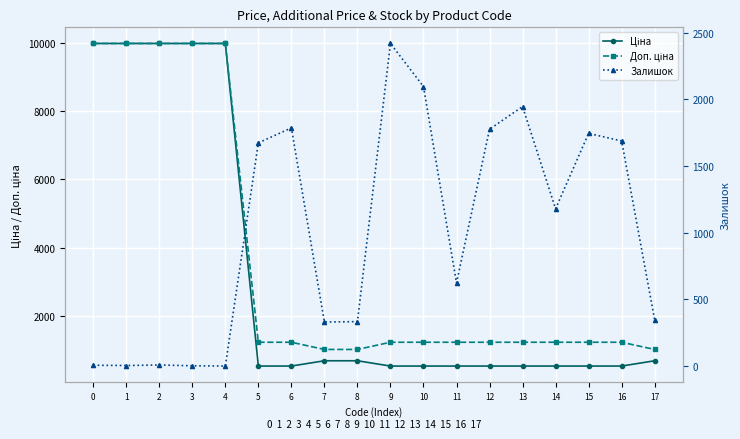

Between 17 and 2, which is larger?

2